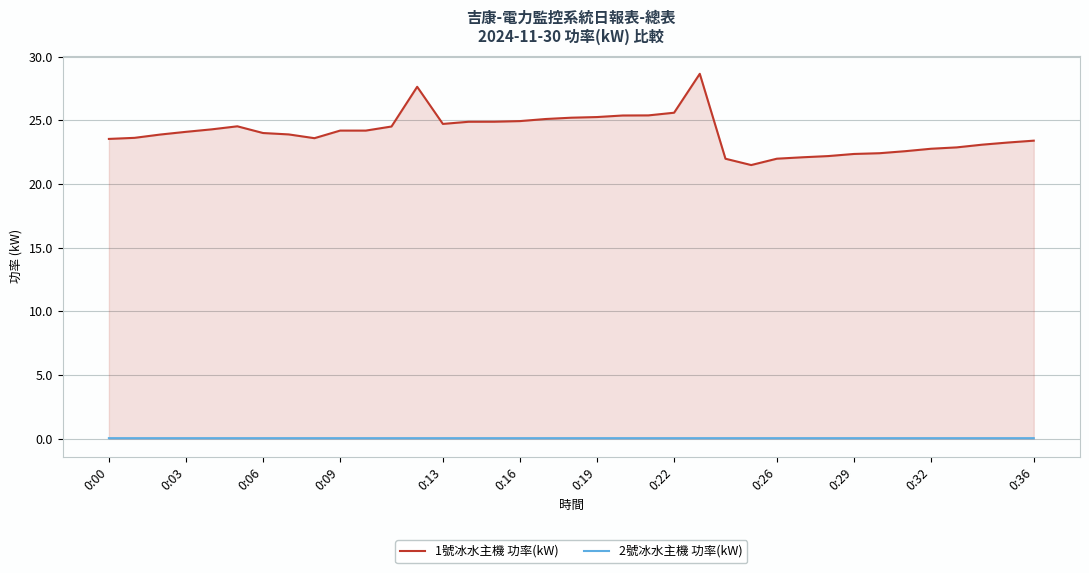

True or false: 1號冰水主機 功率(kW) and 2號冰水主機 功率(kW) cross at least once.

False